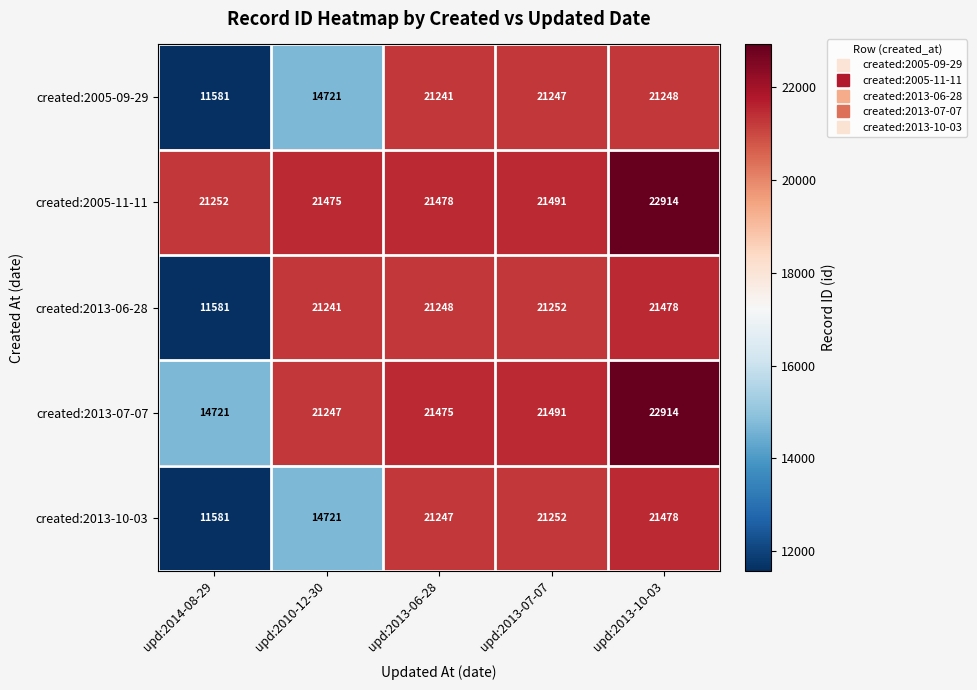

Between upd:2013-06-28 and upd:2013-07-07, which series saw the biggest shift?

created:2013-07-07